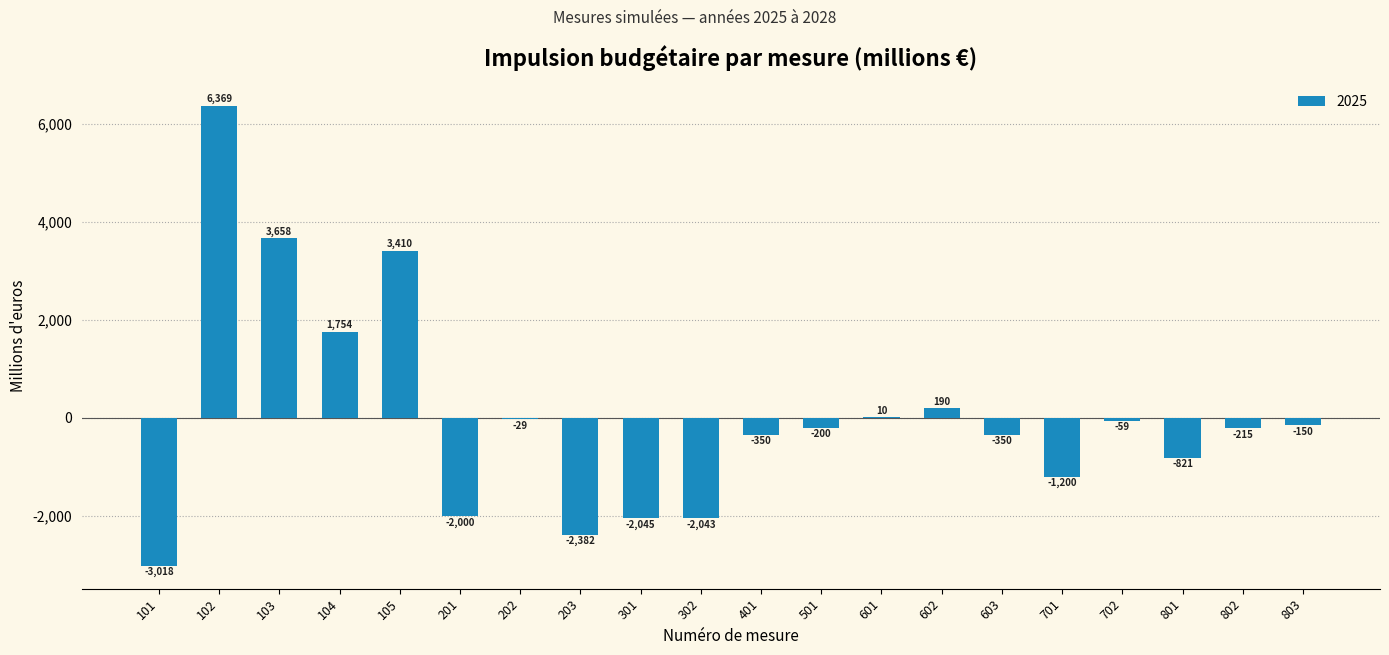

What is the sum of the values at 103 and 801?

2837